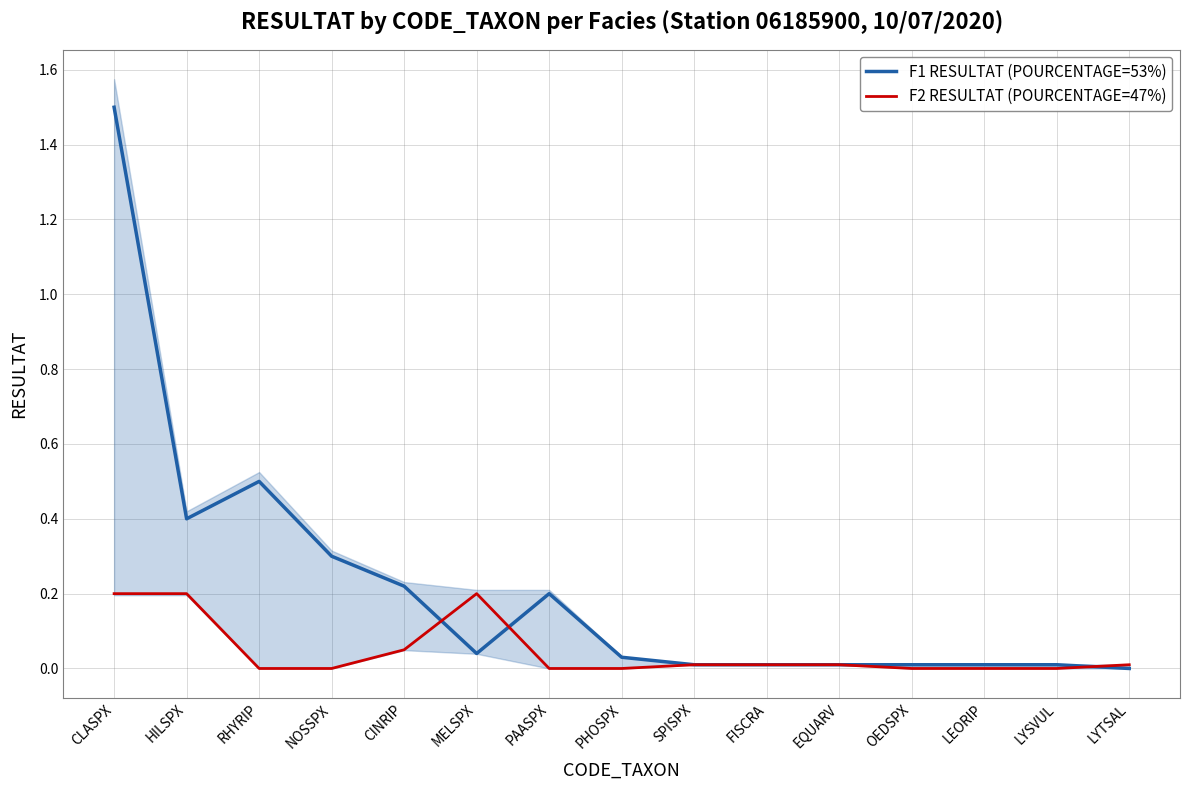

At which label does F2 RESULTAT (POURCENTAGE=47%) reach its peak?

CLASPX